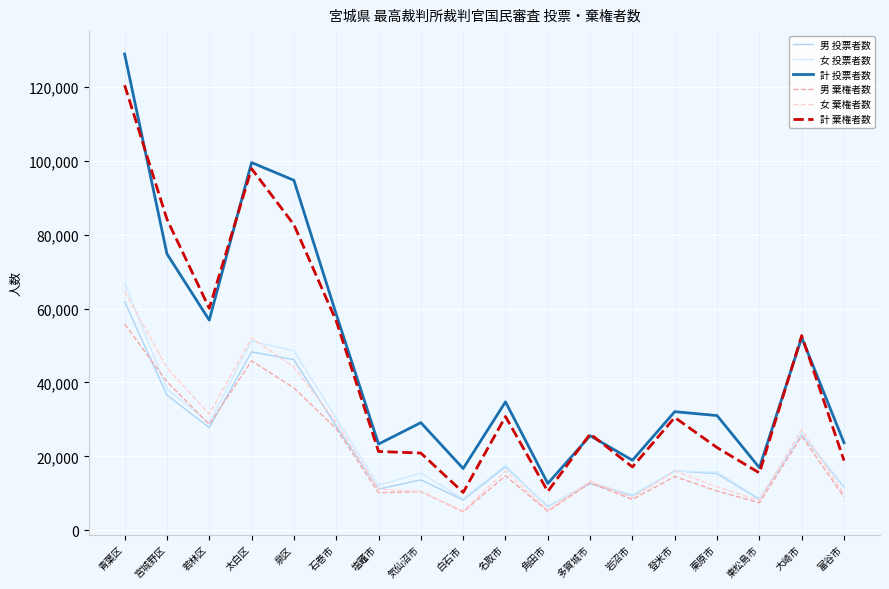

The 女 棄権者数 series shows 10446 at 気仙沼市. True or false?

True